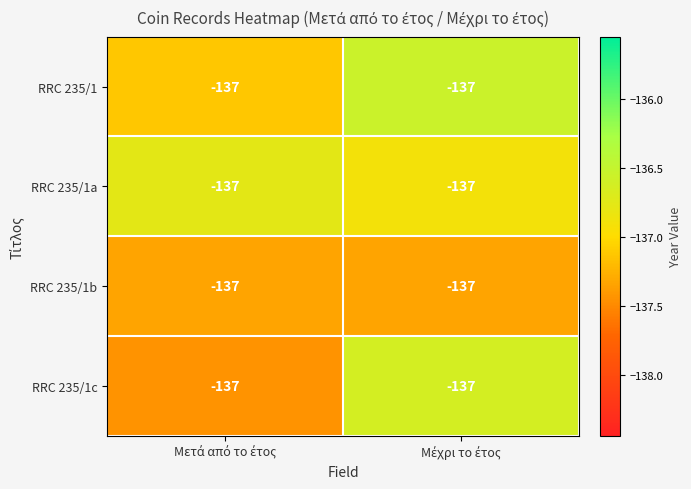

Which series has the largest total across all categories?

RRC 235/1a